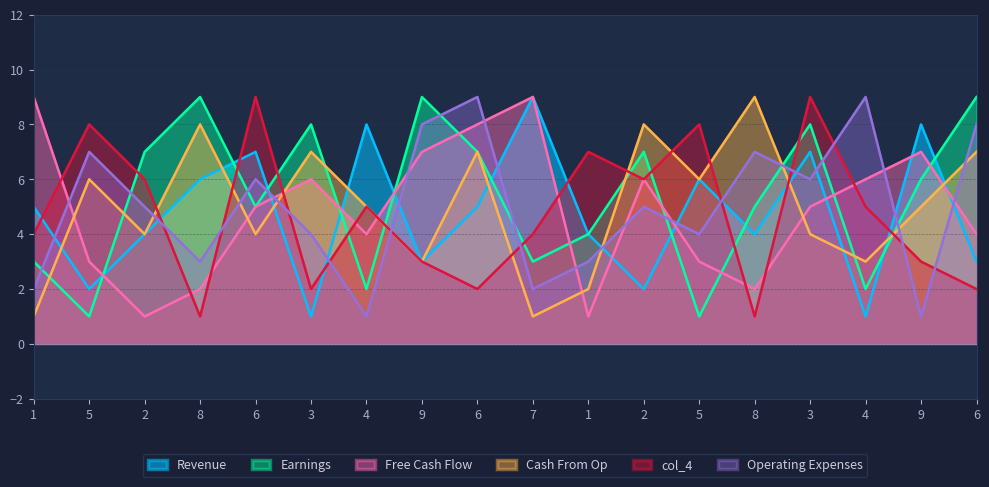

Between which two adjacent categories do col_2 and col_6 first intersect?

1 and 5